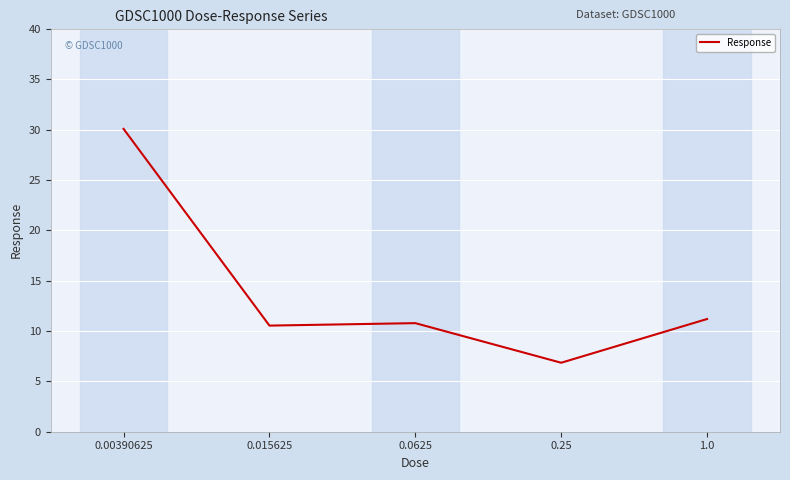

Reading left to right, list all the values displayed in this chart.

0.00390625=30.1	0.015625=10.5	0.0625=10.8	0.25=6.9	1.0=11.2